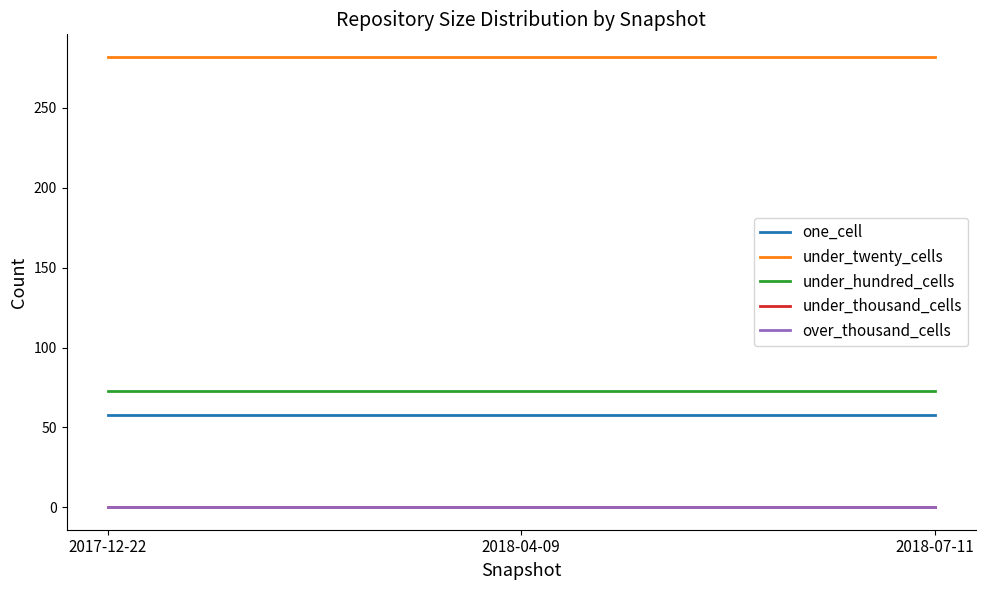

Is this an area chart (filled region under the line)?

No